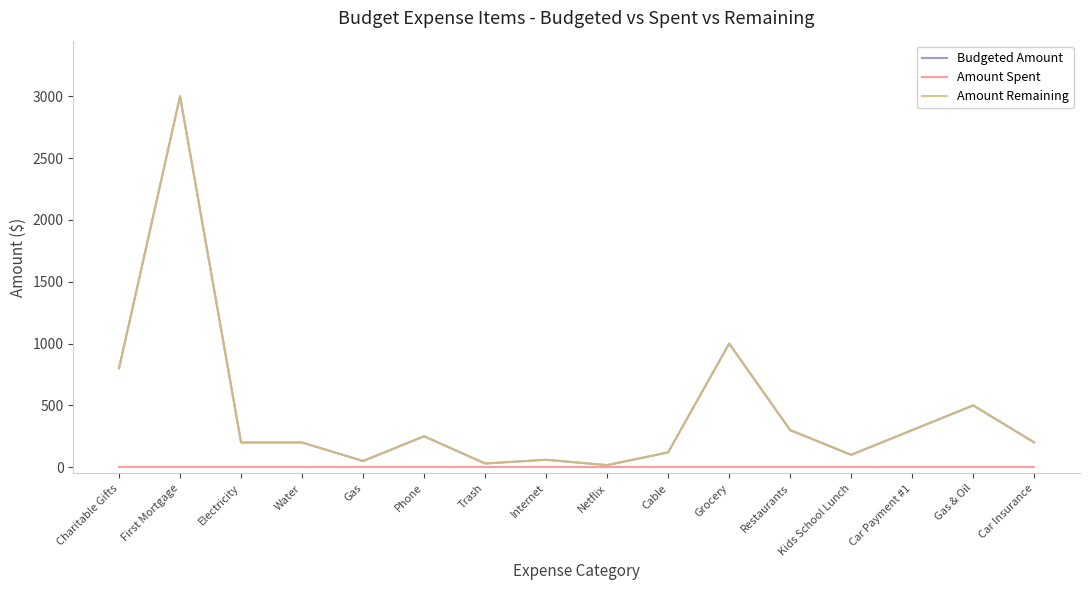

Does the chart display data point markers on the line(s)?

No